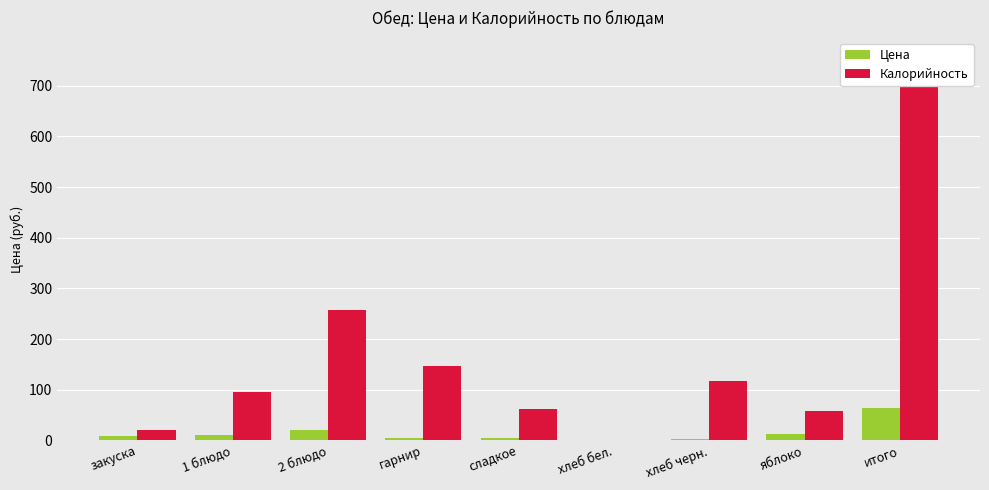

Reading right to left, what are all the values shown in this chart?

Цена: итого=64.3	яблоко=13.0	хлеб черн.=2.5	хлеб бел.=1.5	сладкое=4.7	гарнир=3.8	2 блюдо=19.6	1 блюдо=11.3	закуска=8.0
Калорийность: итого=757.0	яблоко=58.0	хлеб черн.=117.0	хлеб бел.=0.0	сладкое=61.0	гарнир=146.0	2 блюдо=258.2	1 блюдо=96.0	закуска=21.0